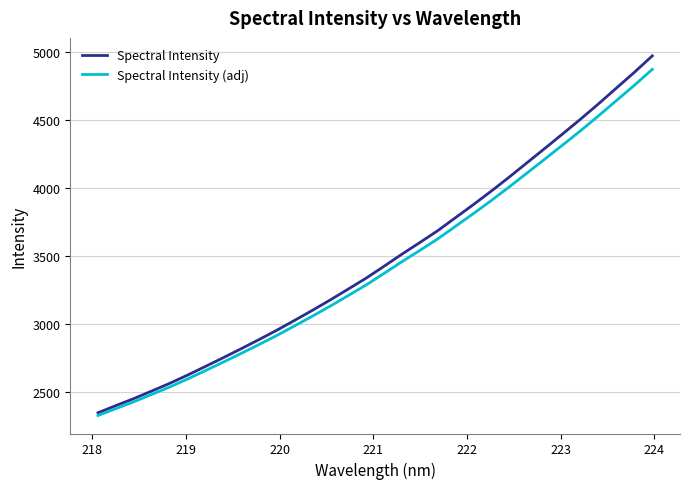

What is the smallest value displayed?

2324.5